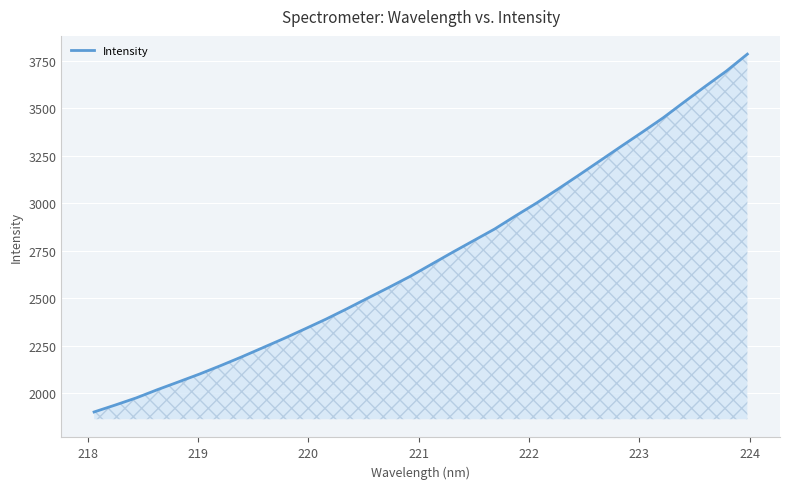

What is the minimum value shown in the chart?

1901.4